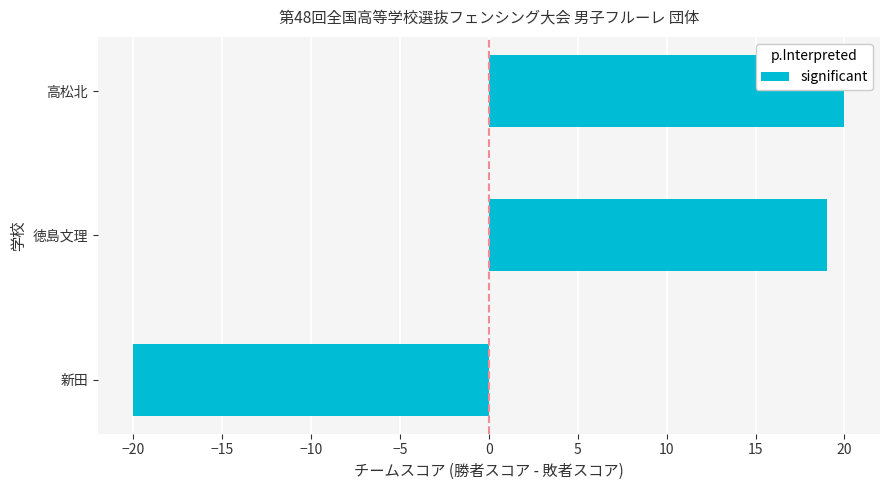

Reading left to right, extract all data points from this chart.

-20	19	20